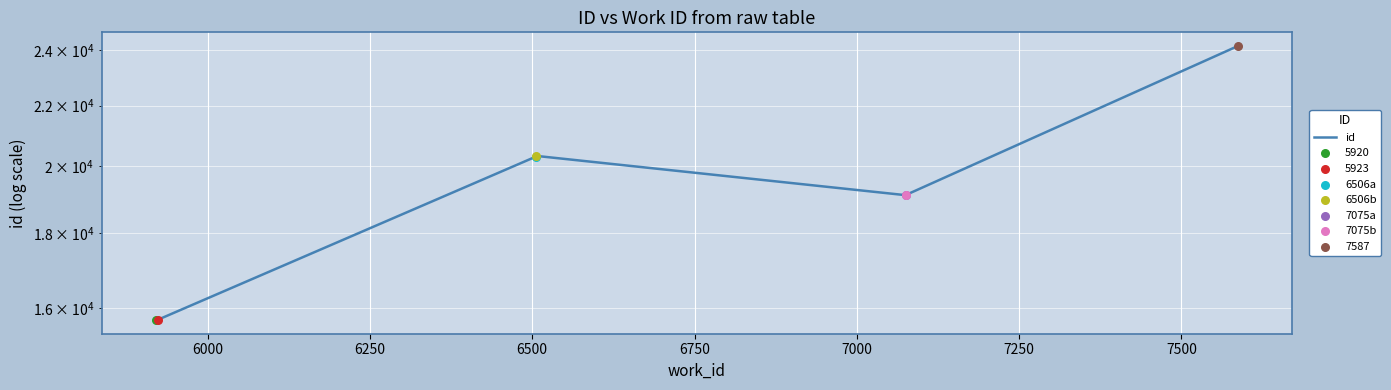

Approximately how many times larger is the value at 6250 compared to 7000?

1.1